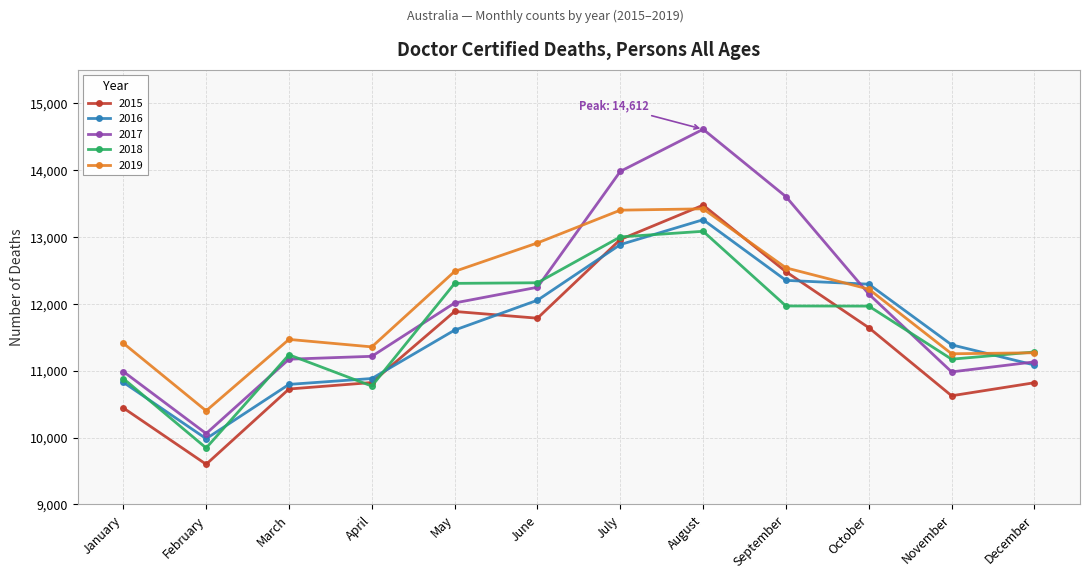

How many series are shown in this chart?

5